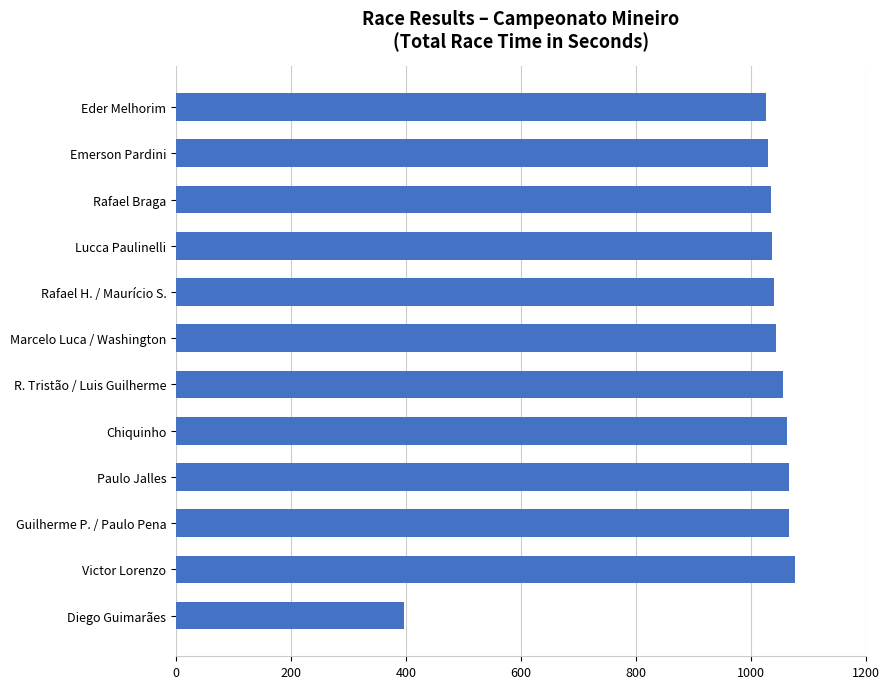

The chart shows a value of 1037.1 at Lucca Paulinelli. True or false?

True